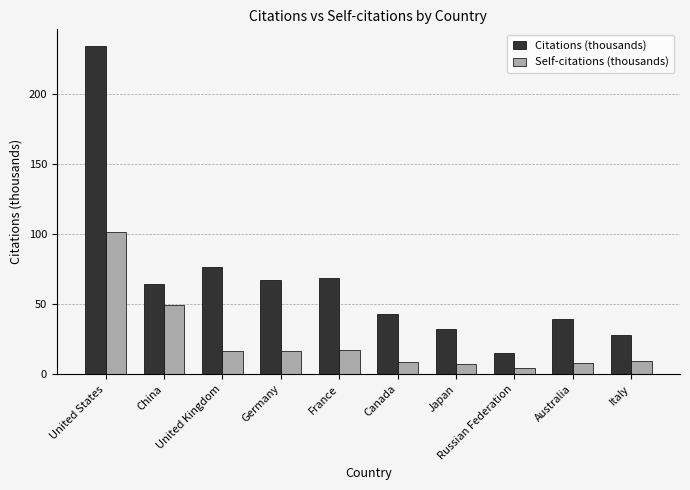

Does the chart contain any negative values?

No